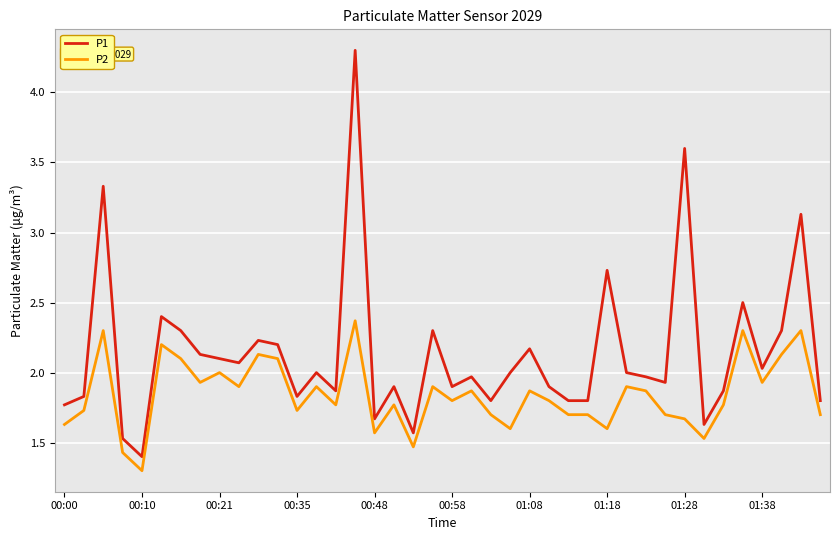

Which series has the largest total across all categories?

P1